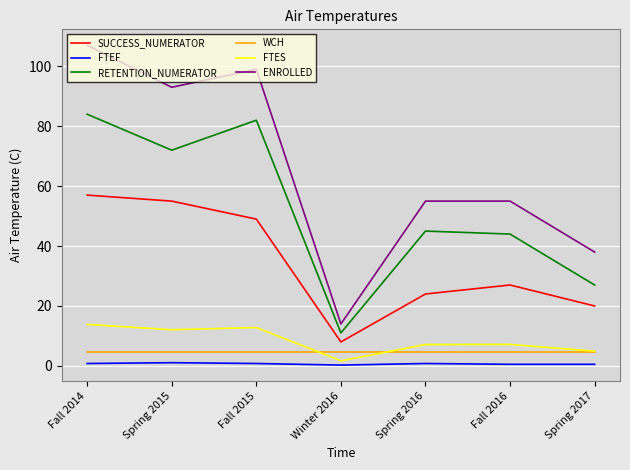

What is the minimum value shown in the chart?

0.3